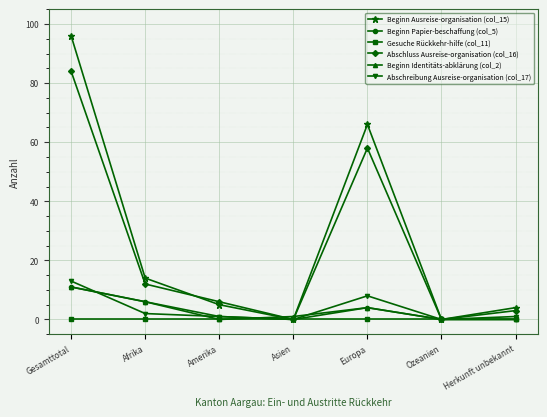

What is the greatest value displayed?

96